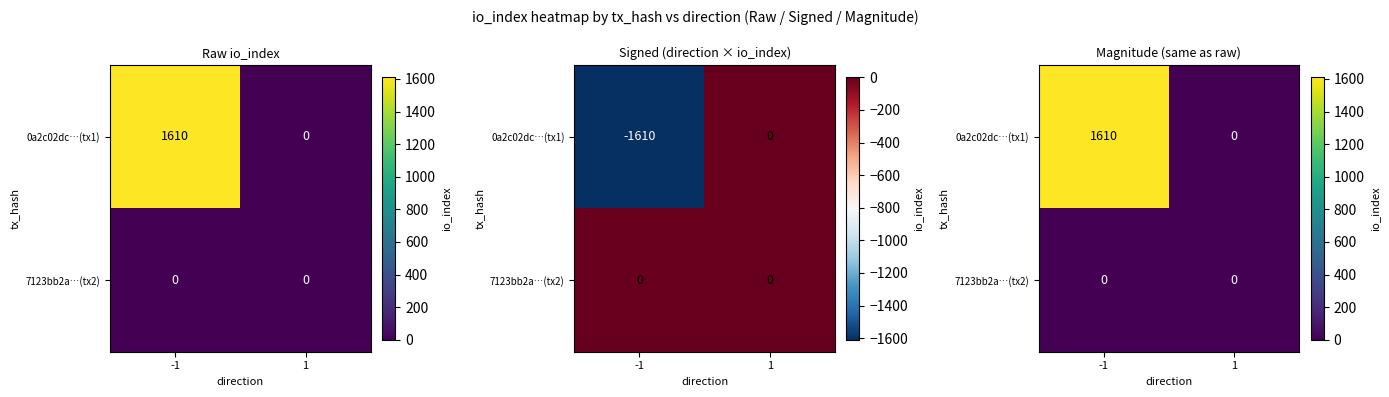

List the labels in order of 7123bb2a…(tx2) value, smallest first.

-1, 1